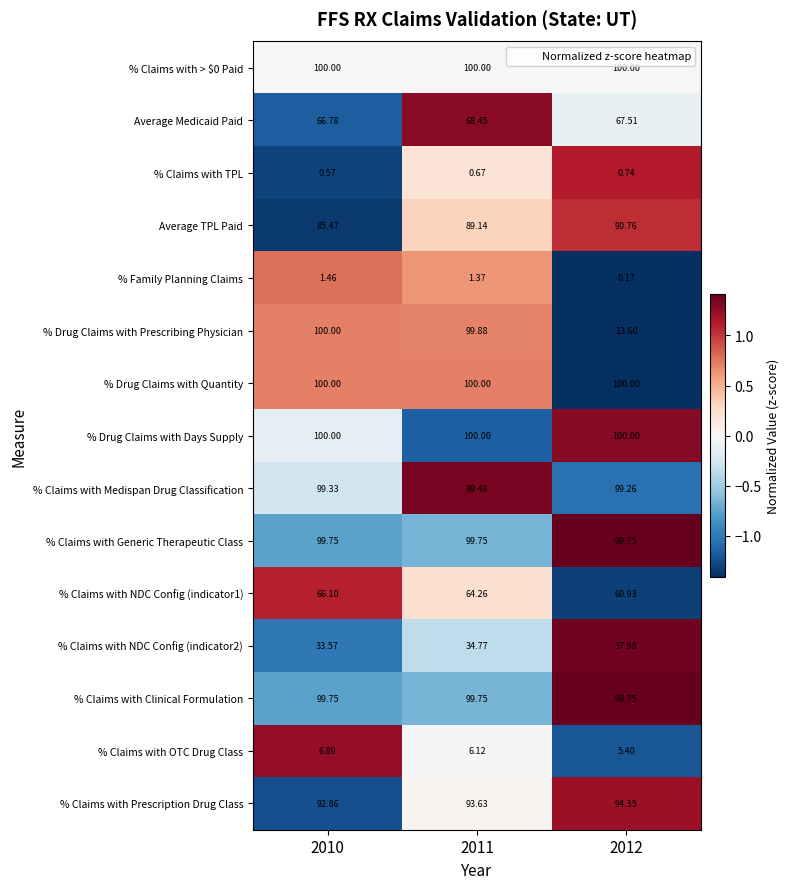

What is the difference between the highest and lowest values at 2012?

99.8